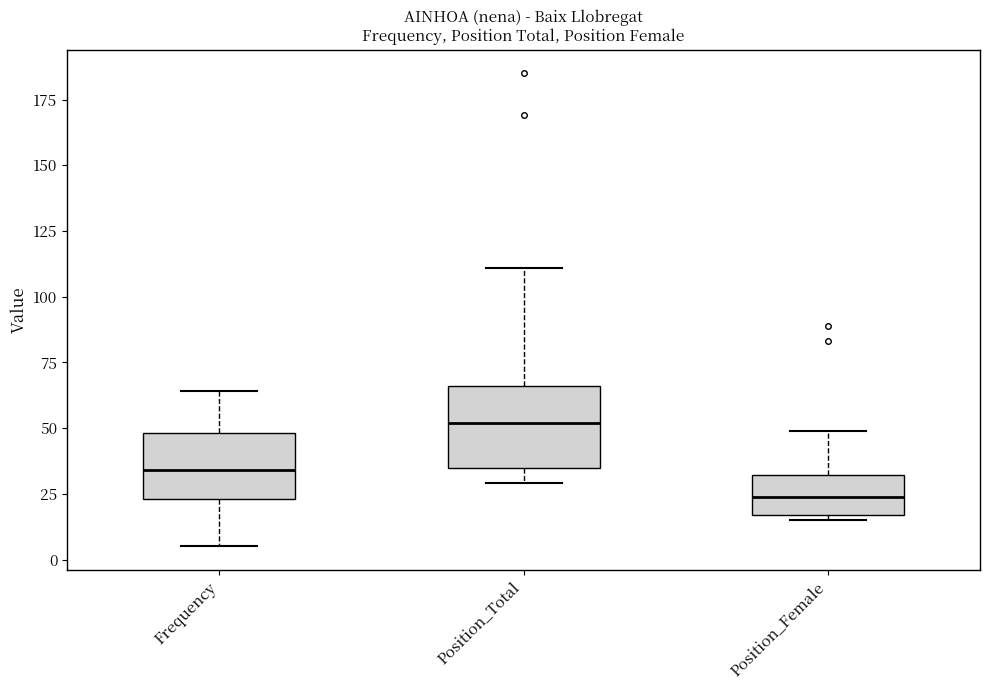

Where is the lower edge of the box for Position_Female on the y-axis? The values are not printed on the chart, so give them approximately, as read against the axis.

15